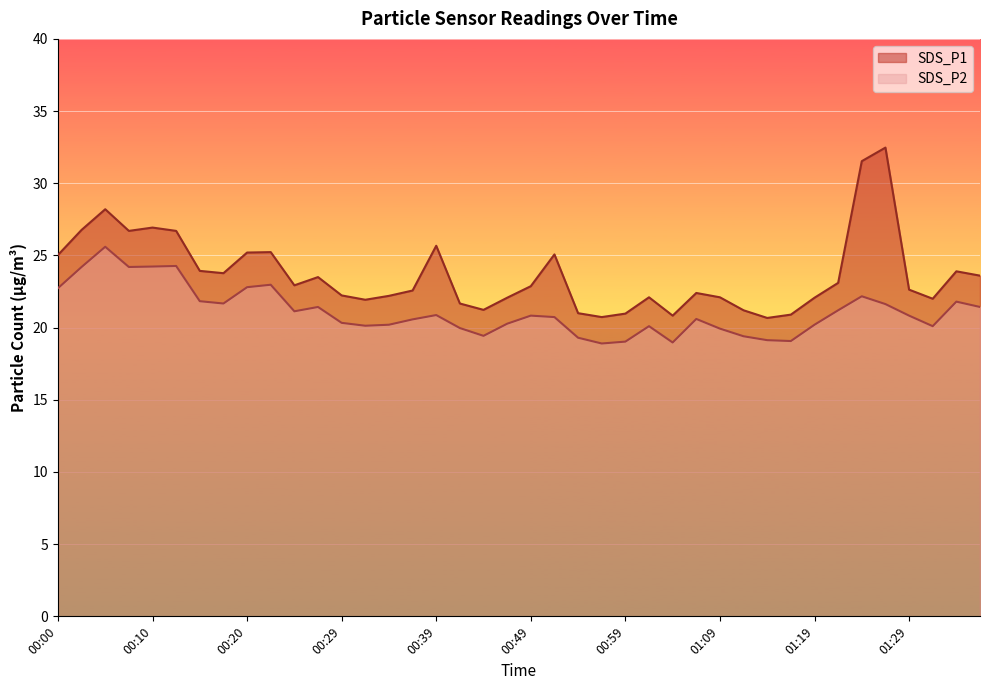

At which label is SDS_P2 closest to 22?

00:15